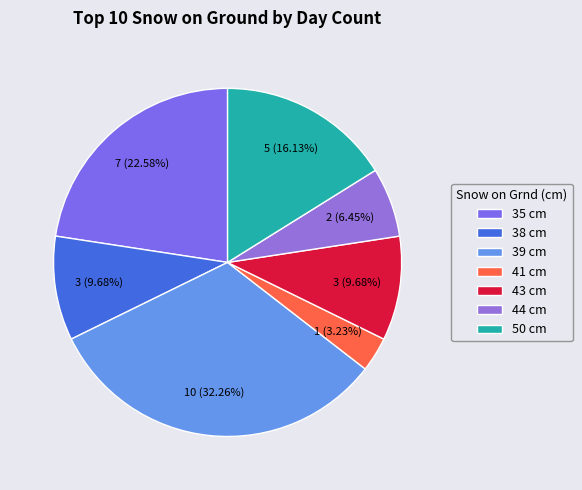

What is the largest slice in the pie chart?

39 cm